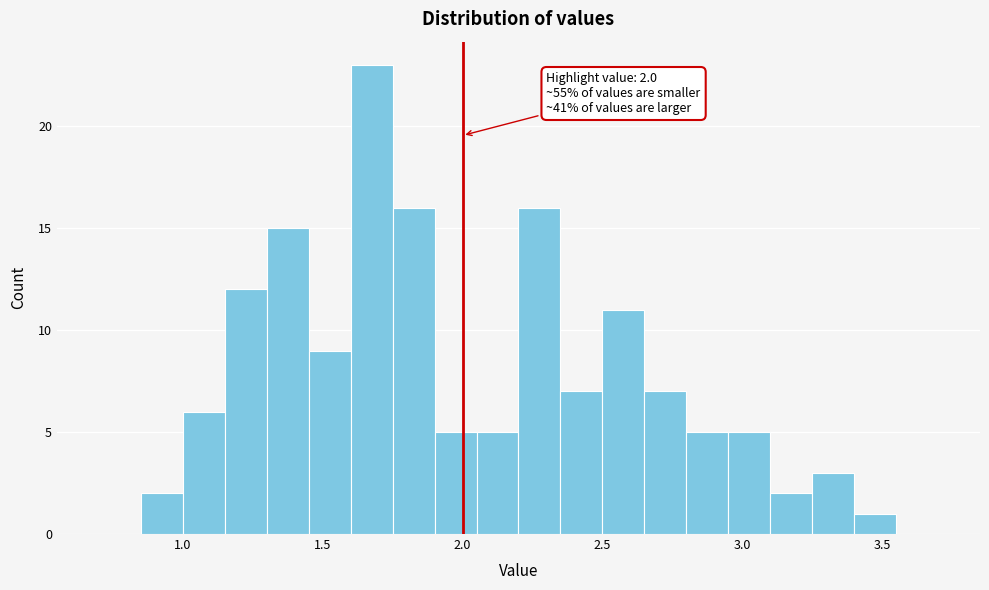

Around what value on the x-axis is the tallest bar? Give the approximate position of its centre, as read against the axis.

1.70